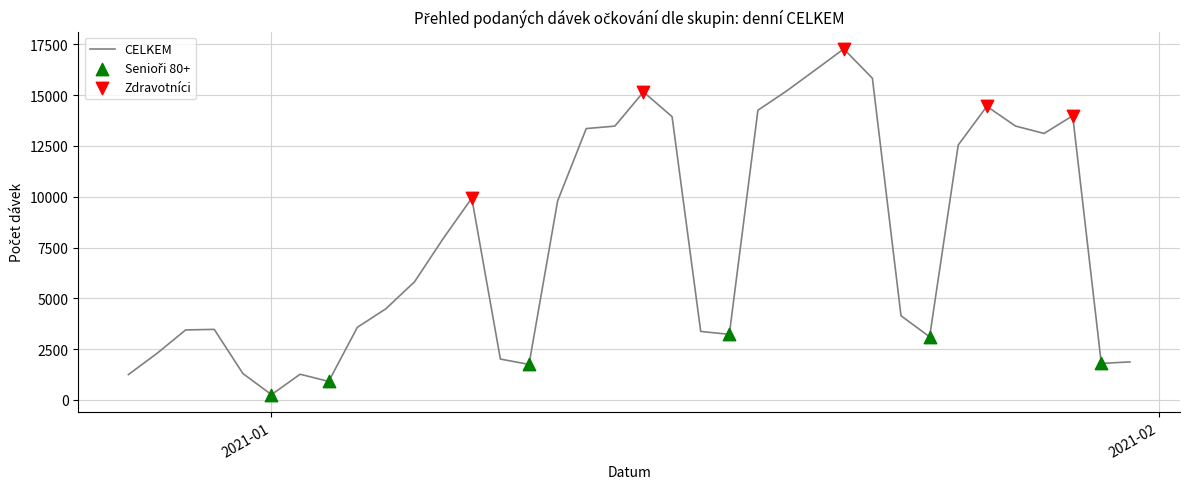

What is the maximum value shown in the chart?

17275